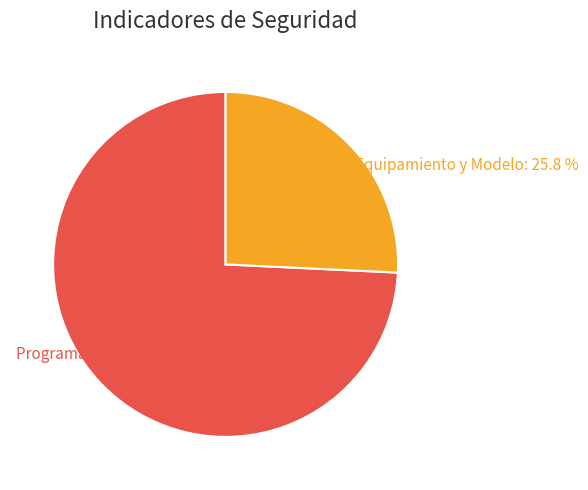

Is there a majority slice in this chart?

Yes